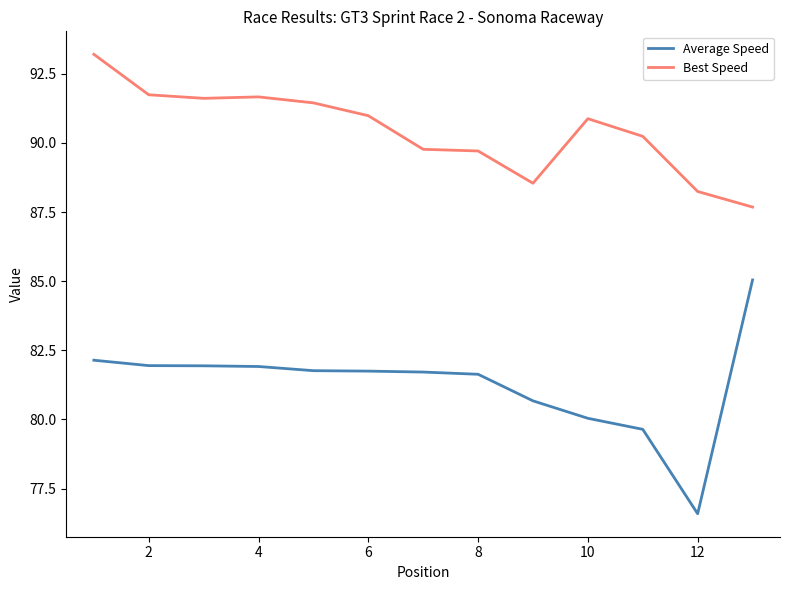

Rank the series by their maximum value, from lowest to highest.

Average Speed, Best Speed